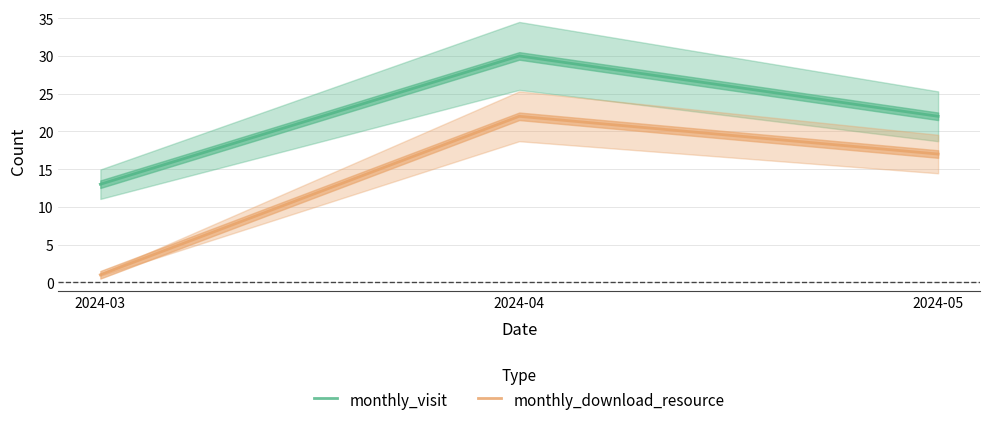

Rank the categories by monthly_visit value from highest to lowest.

2024-04, 2024-05, 2024-03